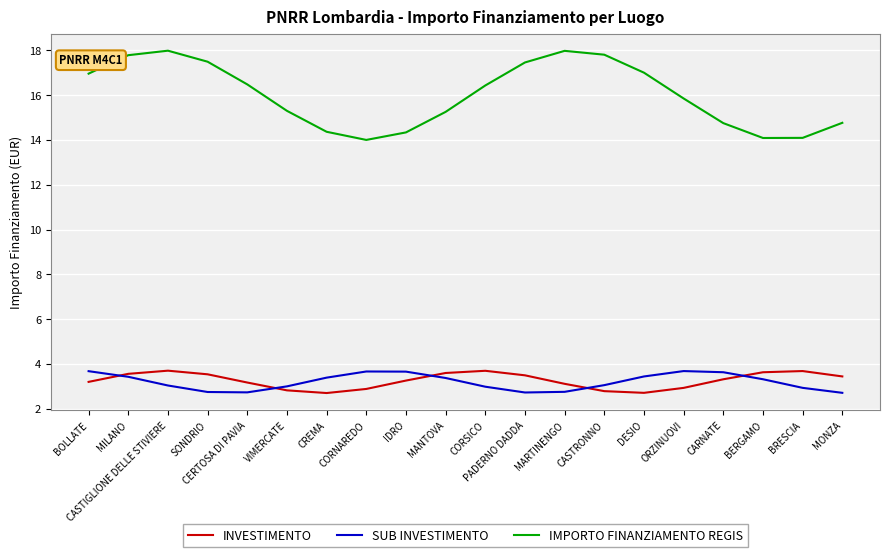

Does the chart have visible grid lines?

Yes